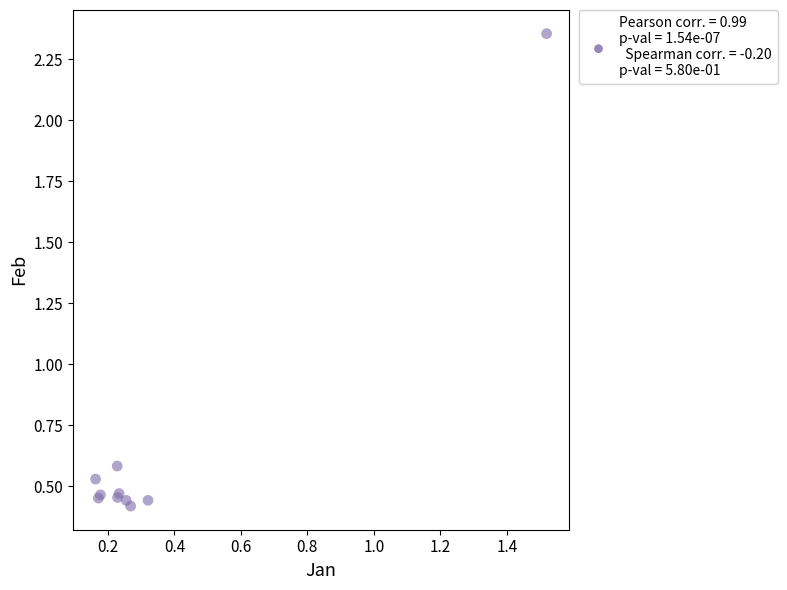

What Y value in the scatter plot is closest to 1?

0.6